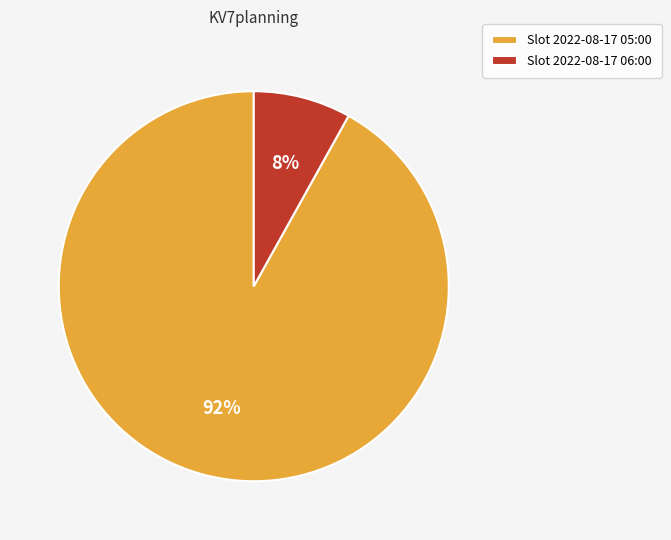

How many slices are in this pie chart?

2